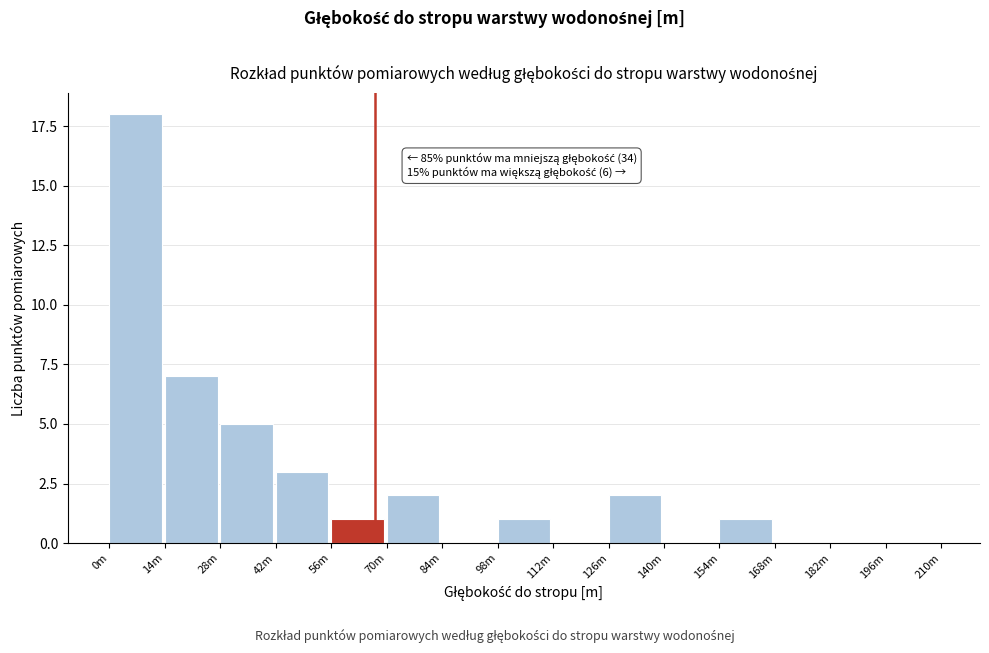

Reading left to right, extract all data points from this chart.

0m=18	14m=7	28m=5	42m=3	56m=1	70m=2	84m=0	98m=1	112m=0	126m=2	140m=0	154m=1	168m=0	182m=0	196m=0